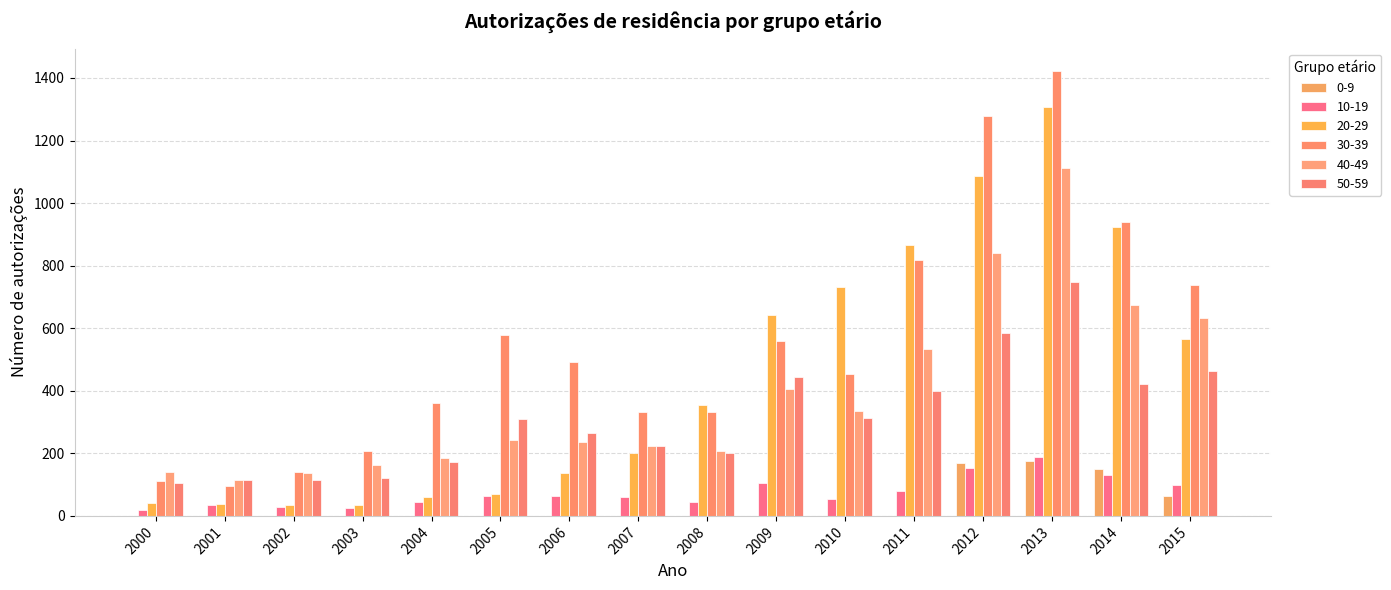

How many distinct data groups are displayed?

6